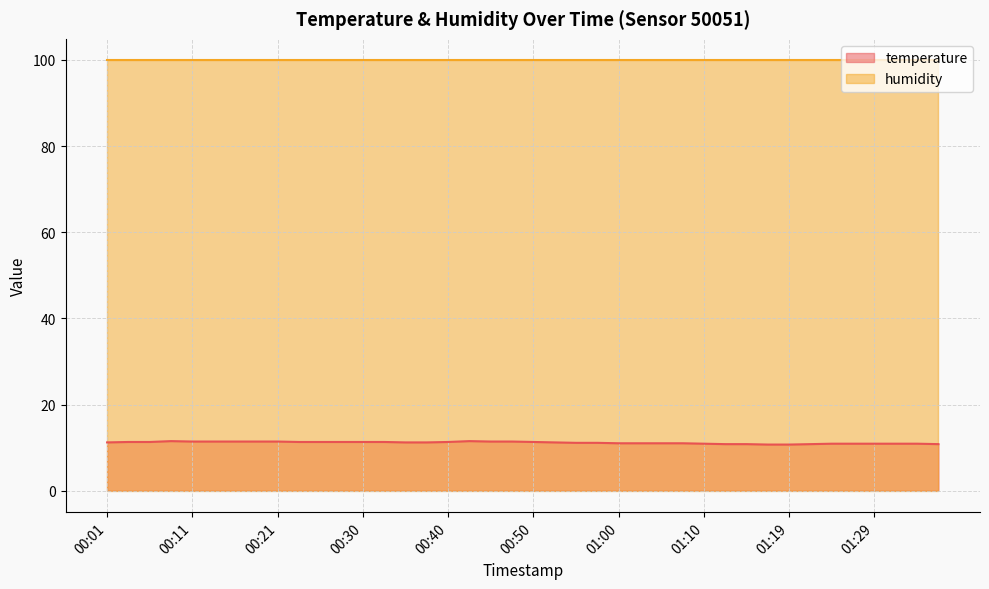

What value does the data have at 00:18?

11.4